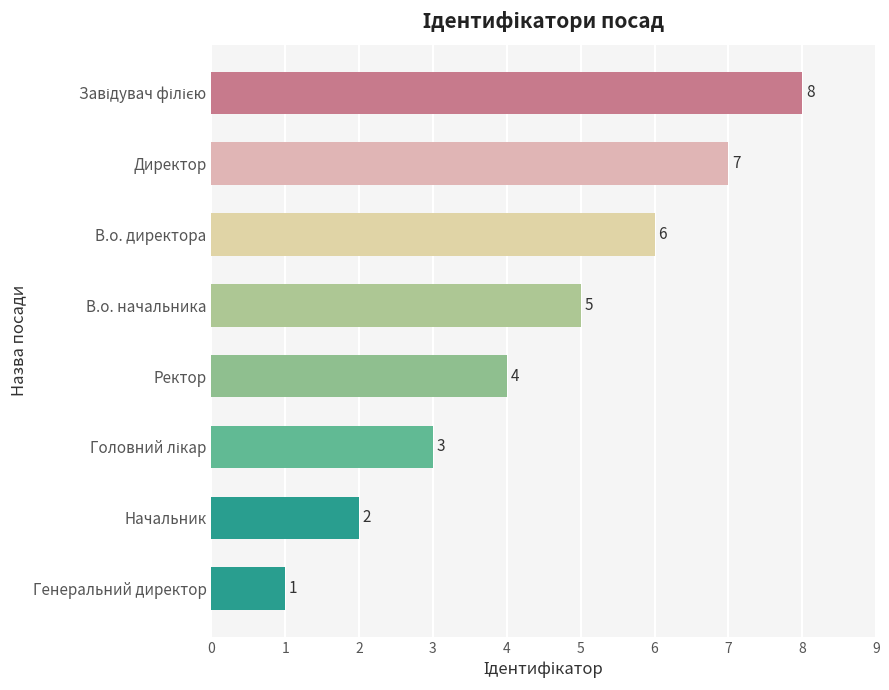

The value at Ректор is 4. True or false?

True